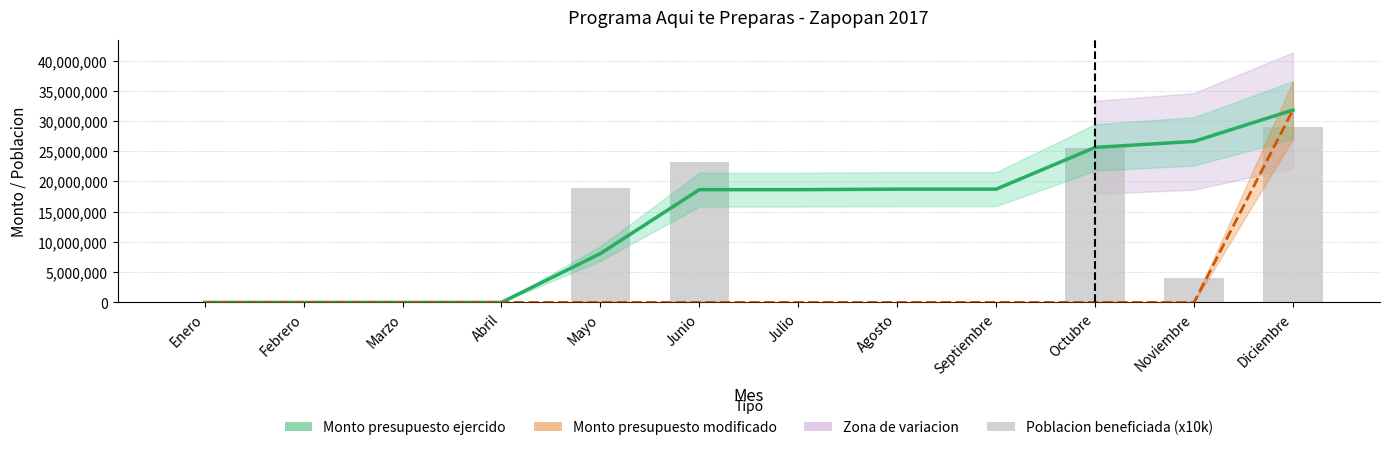

The Monto presupuesto modificado series shows 0 at Junio. True or false?

True